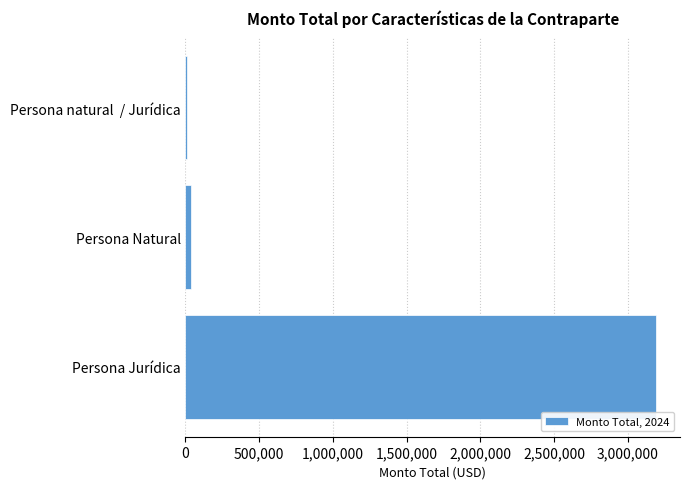

The value at Persona Jurídica is 1227393.8. True or false?

False